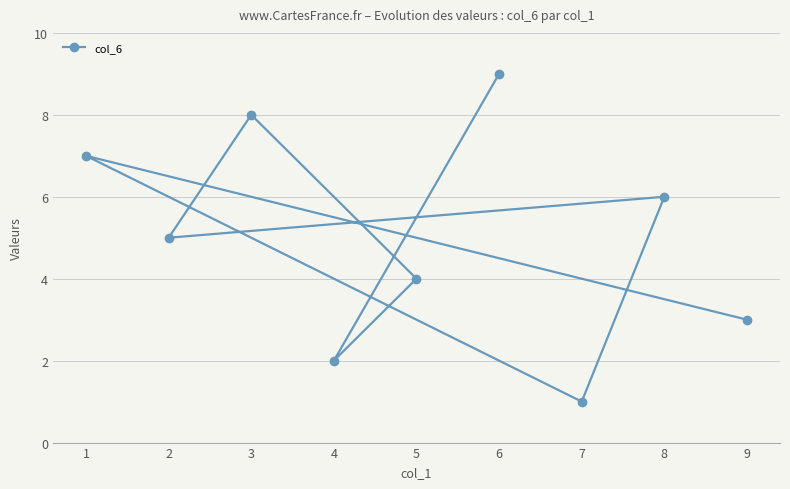

What position from the left is 9?

1